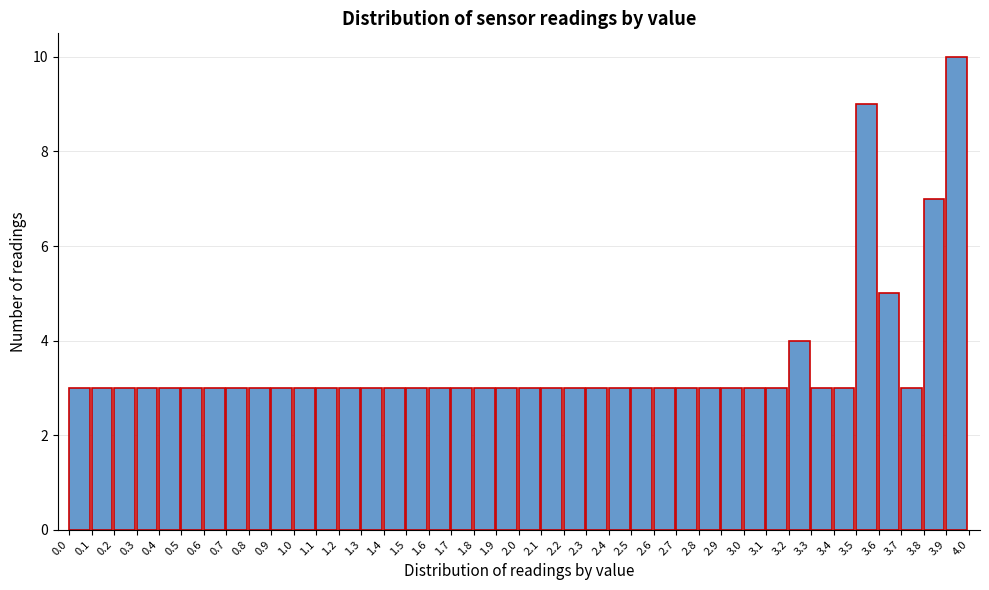

Over which range of the x-axis is the bar tallest?

3.9 to 4.0